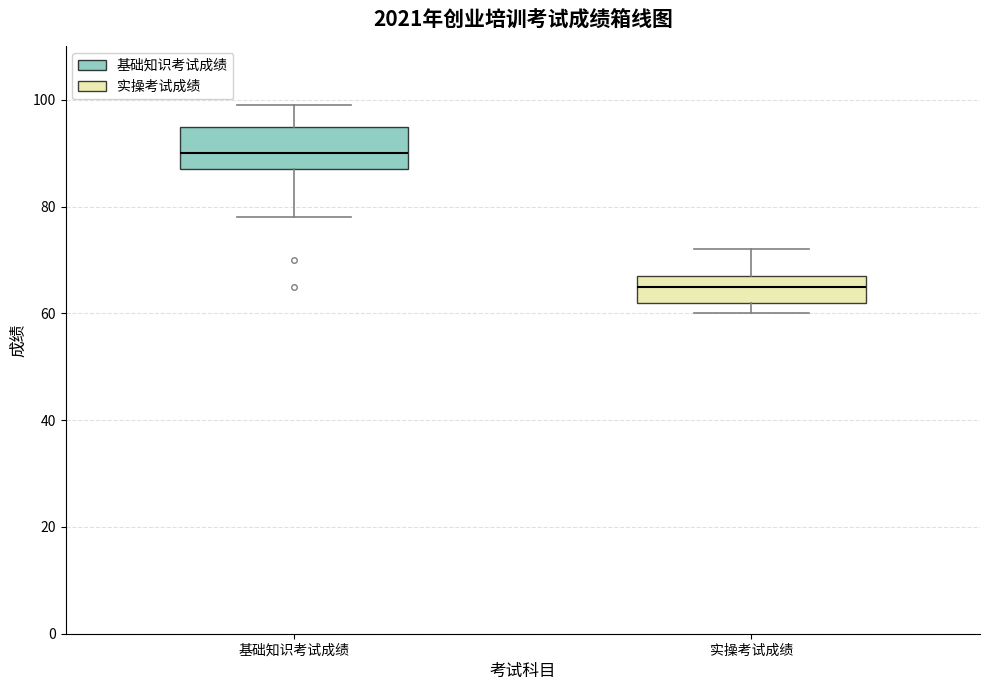

Which box's median line is the lowest?

实操考试成绩